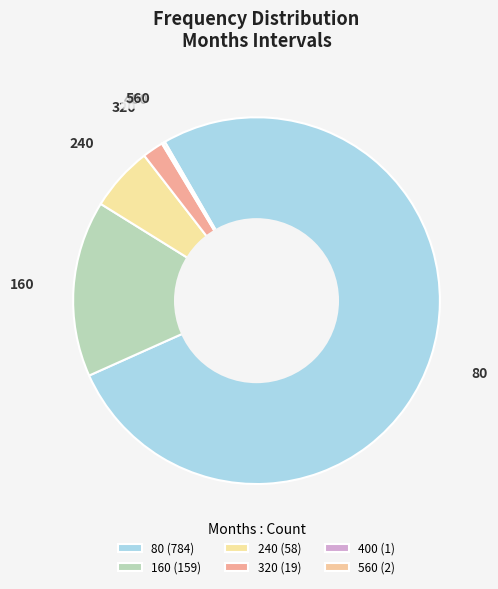

Is there a majority slice in this chart?

Yes